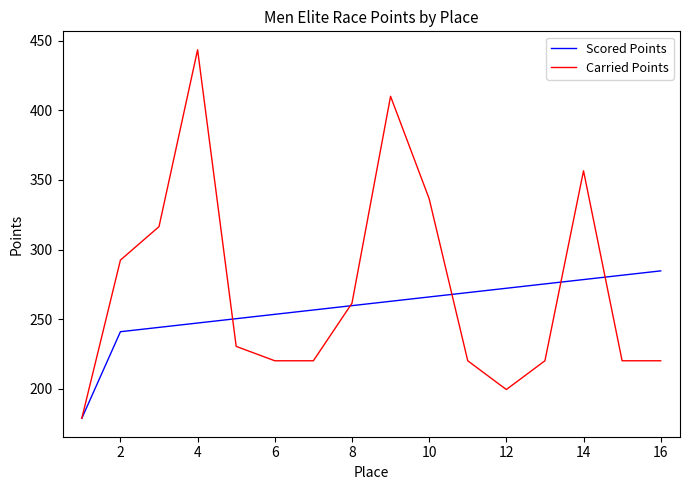

What is the lowest value of the Scored Points series?

178.6